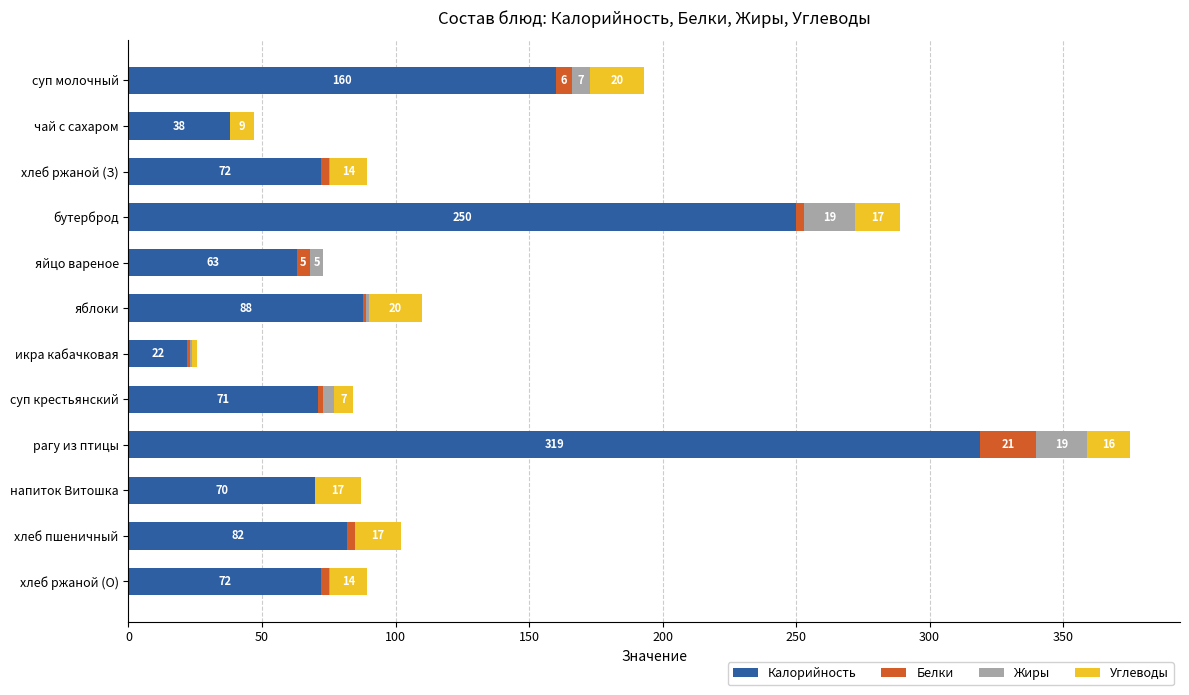

At which category is the sum across all series the highest?

рагу из птицы